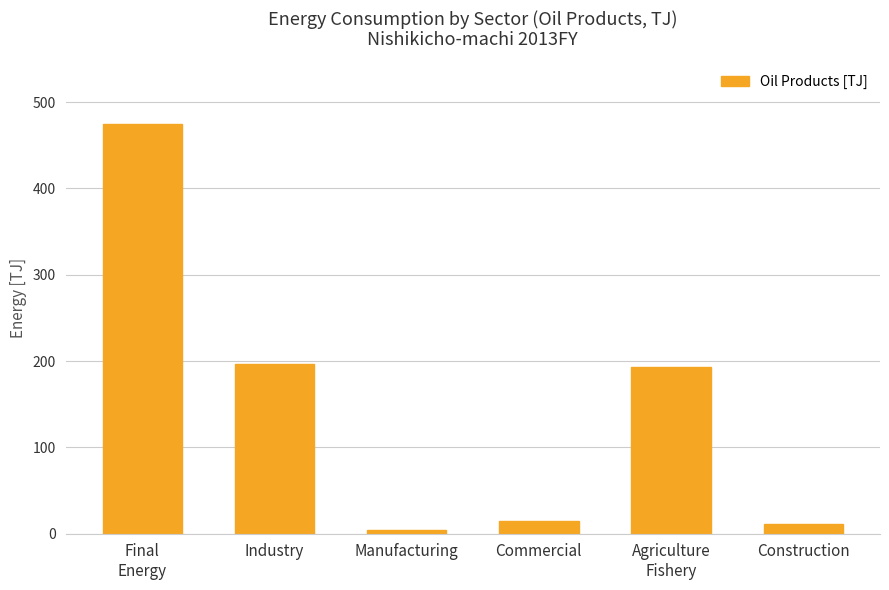

Where is the data nearest to the value 239?

Industry